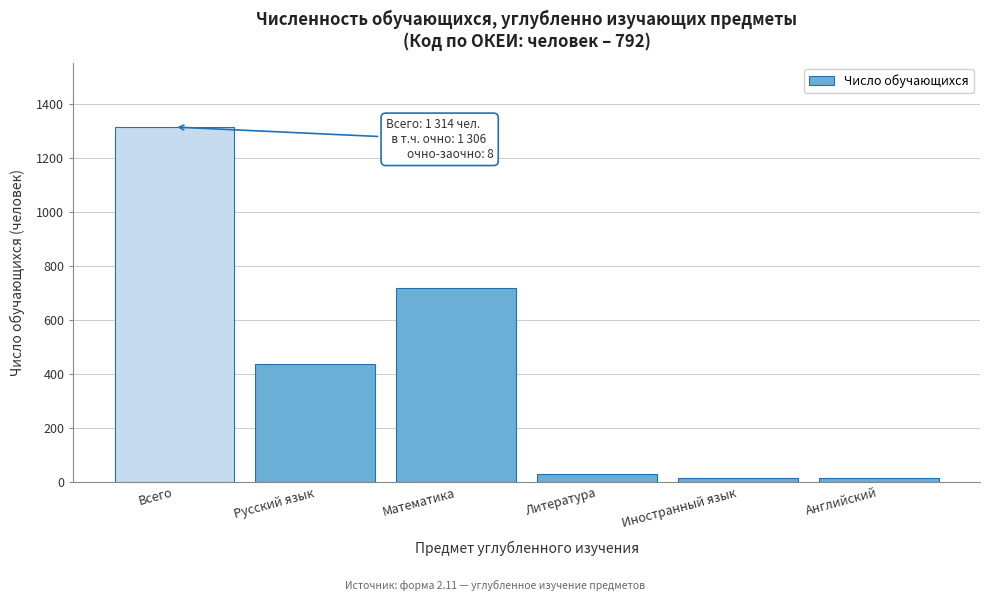

Reading right to left, transcribe all the data shown in this chart.

Английский=15	Иностранный язык=15	Литература=30	Математика=719	Русский язык=435	Всего=1314